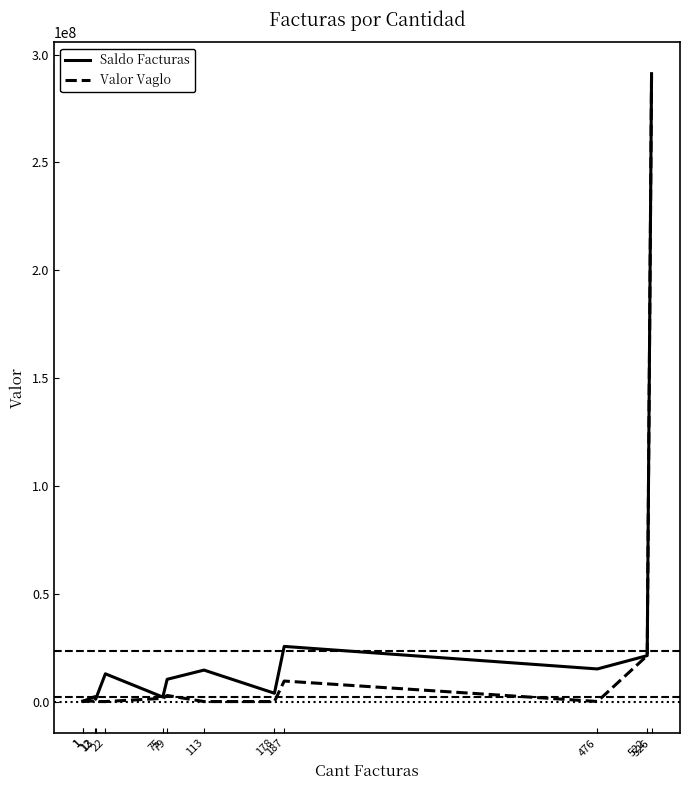

Reading left to right, extract all data points from this chart.

Saldo Facturas: 1=139500	1=58350	12=2252200	13=1050560	22=12866392	75=2082614	79=10318490	113=14594331	178=3860445	187=25572779	476=15124037	522=21302823	526=291163757
Valor Vaglo: 1=0	1=0	12=283345	13=0	22=0	75=1482284	79=2825776	113=0	178=0	187=9513837	476=28300	522=21302823	526=291163757